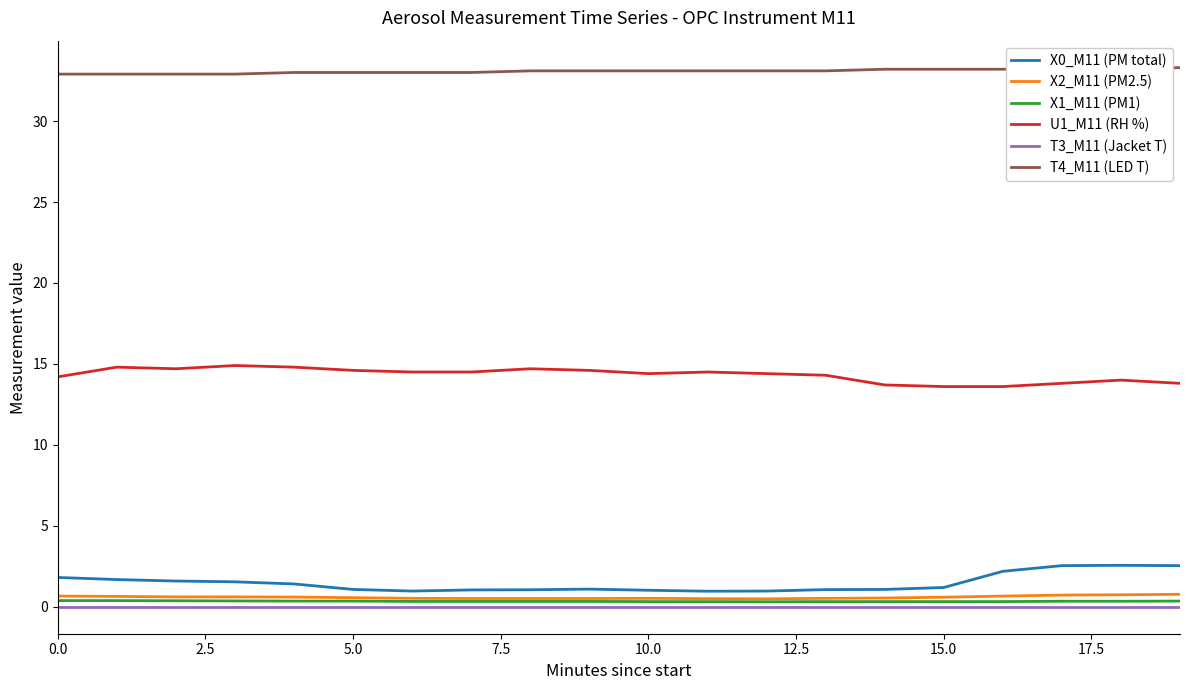

What is the difference between the second highest and minimum values in the X0_M11 (PM total) series?

1.6